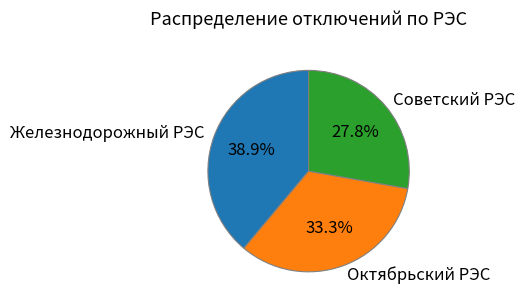

Does any single category account for the majority?

No